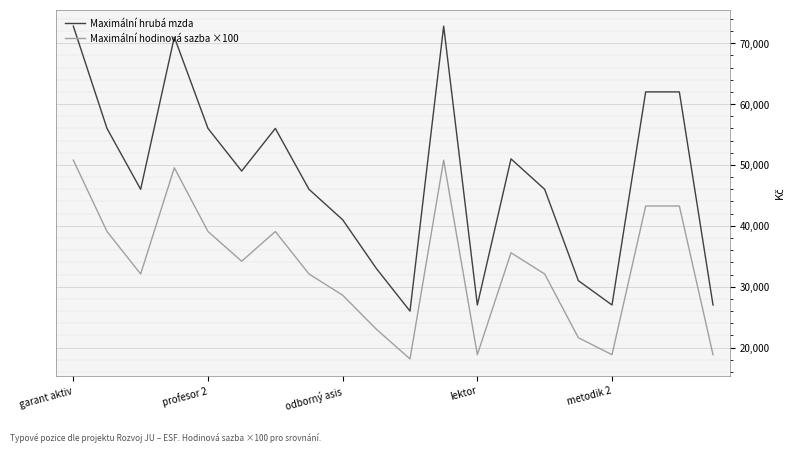

Count the number of data series in this chart.

2